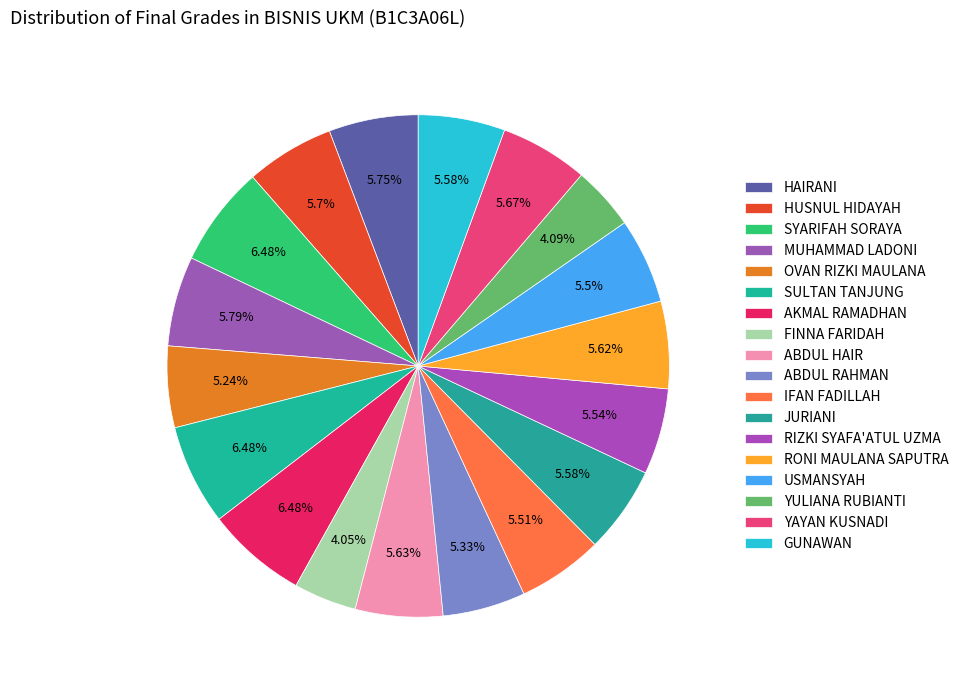

Which category has the biggest portion of the pie?

SYARIFAH SORAYA